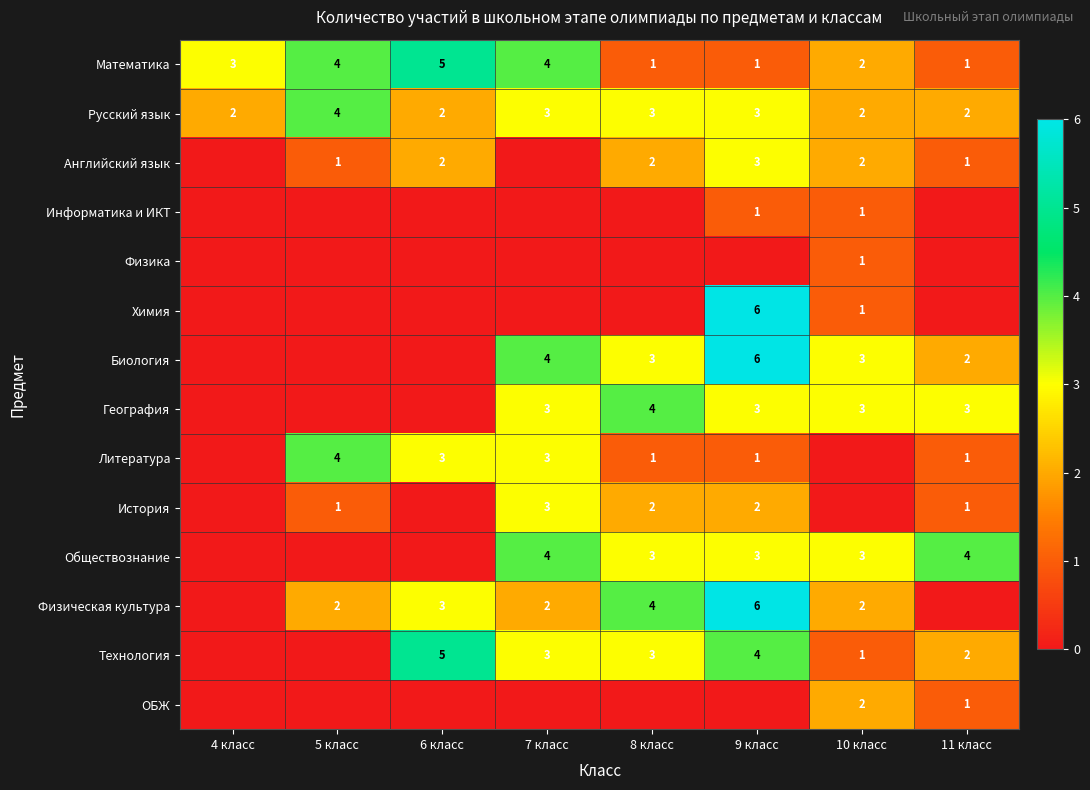

Is the value of Химия at 10 класс greater than the value of Русский язык at 5 класс?

No